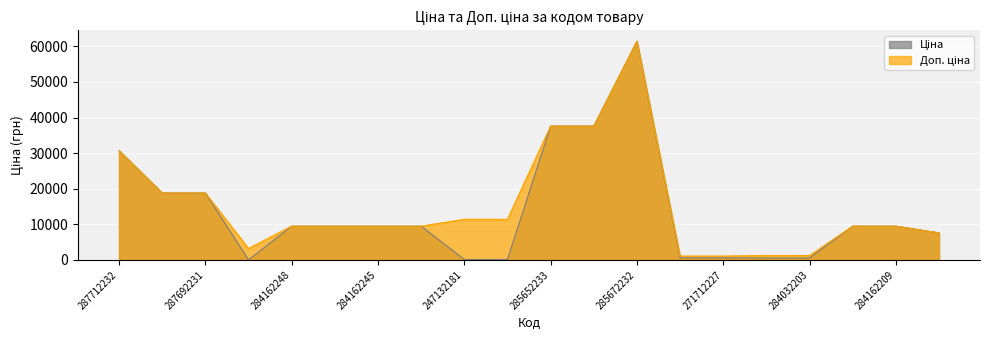

In Ціна, how many points are higher than both neighbors (excluding endpoints)?

1